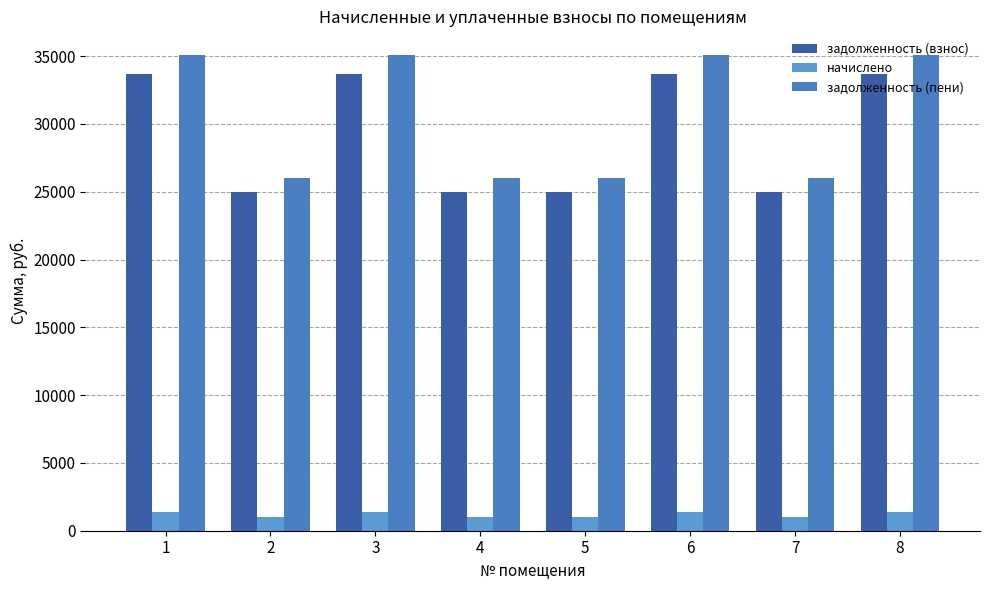

Where does the задолженность (взнос) series first go above 33677?

1